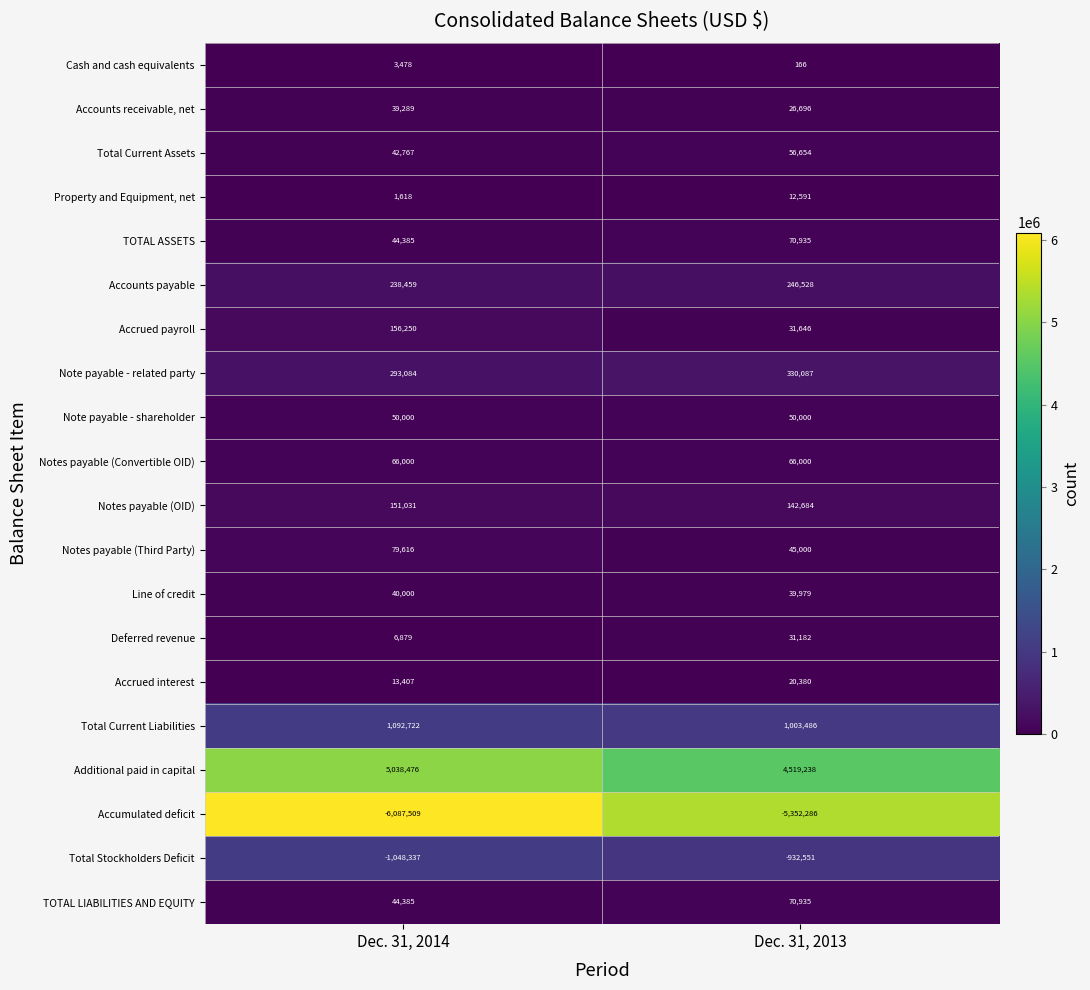

Which series has the largest total across all categories?

Additional paid in capital